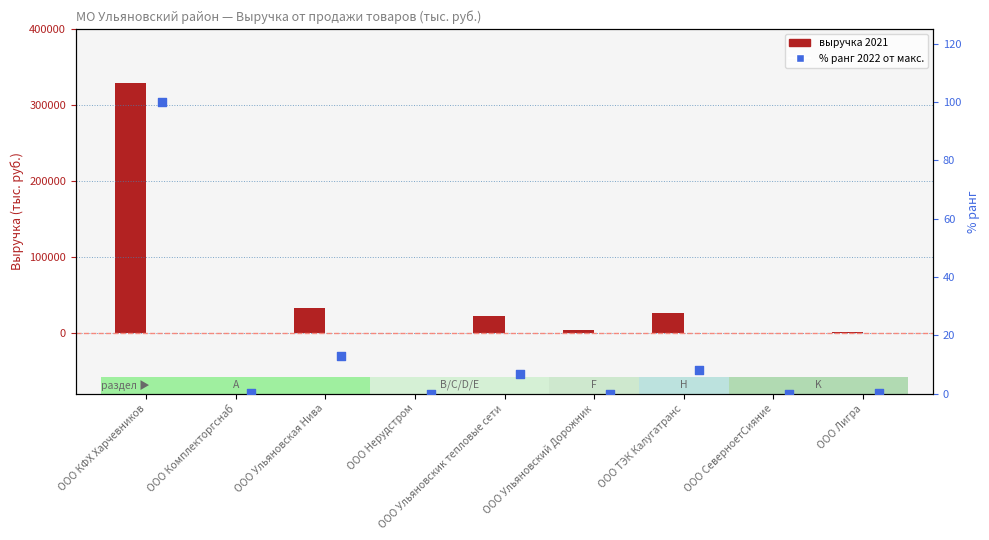

Which series reaches the minimum Y coordinate?

2021 выручка